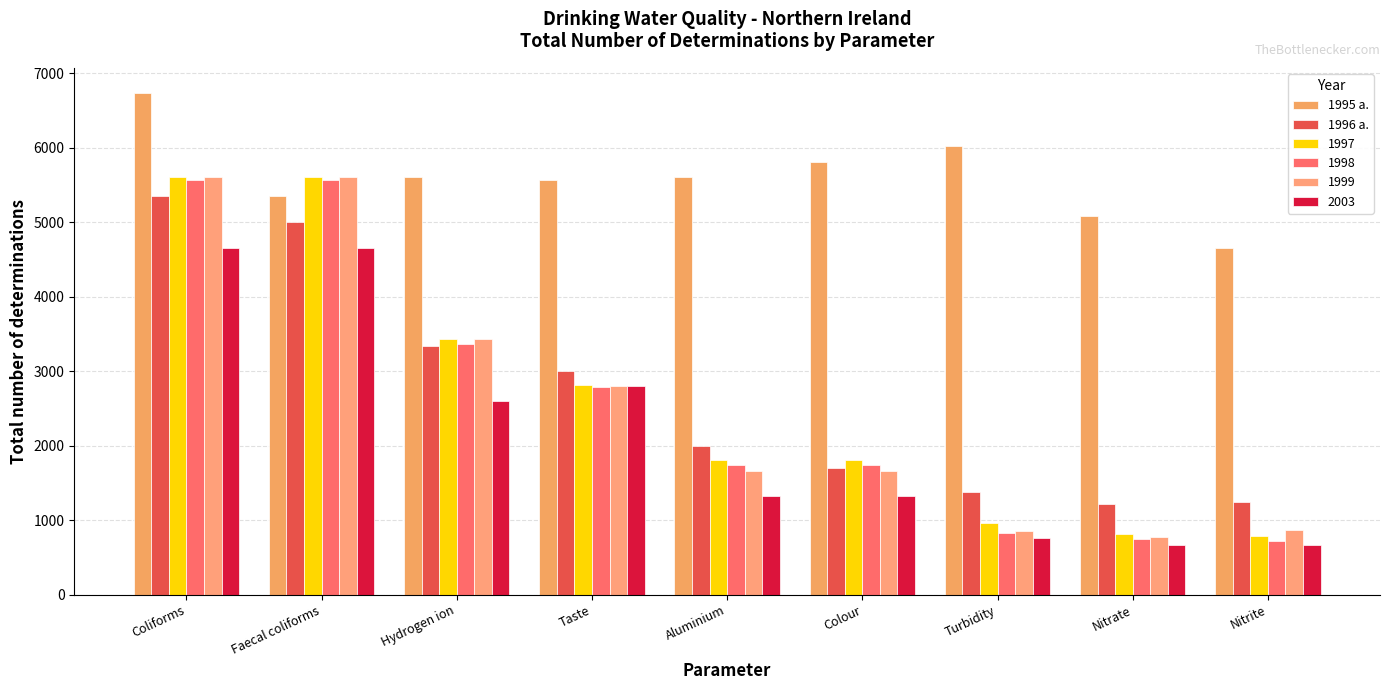

At which category does the chart reach its peak across all series?

Coliforms